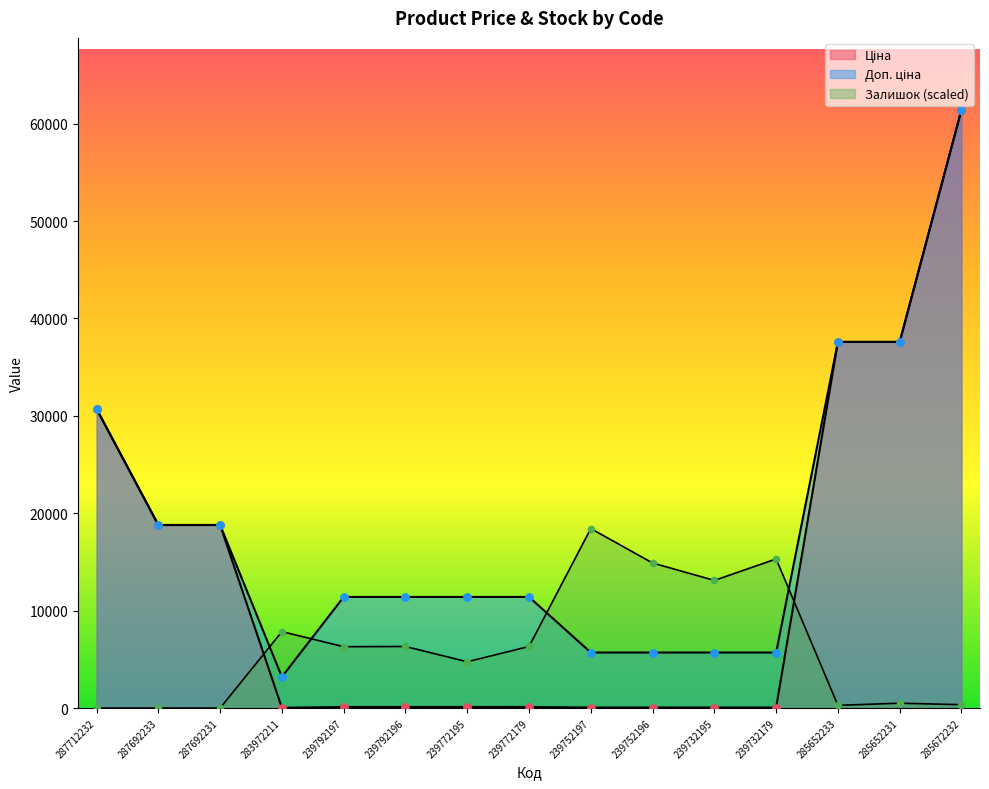

At how many categories does at least one series exceed 55537?

1